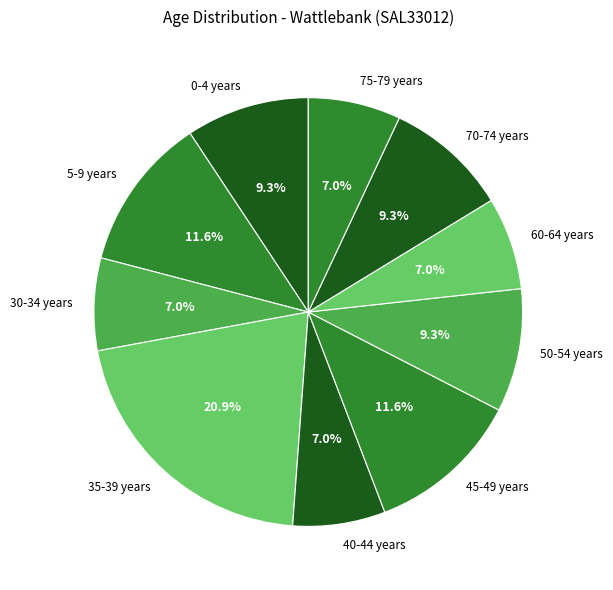

Which category has the biggest portion of the pie?

35-39 years